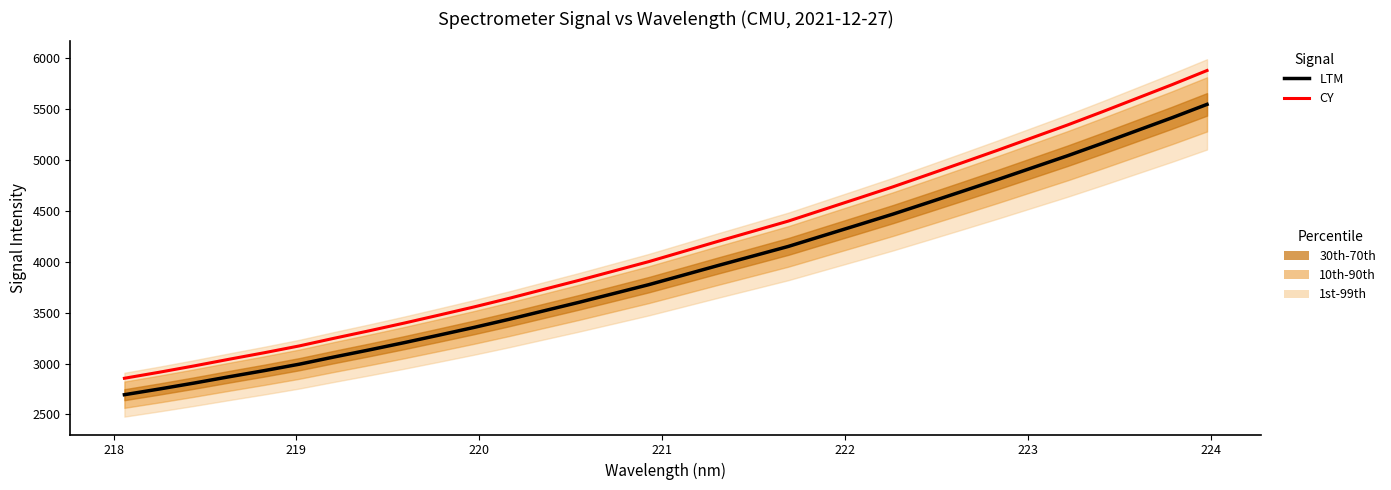

The value of LTM at 23 is 2575.2. True or false?

False